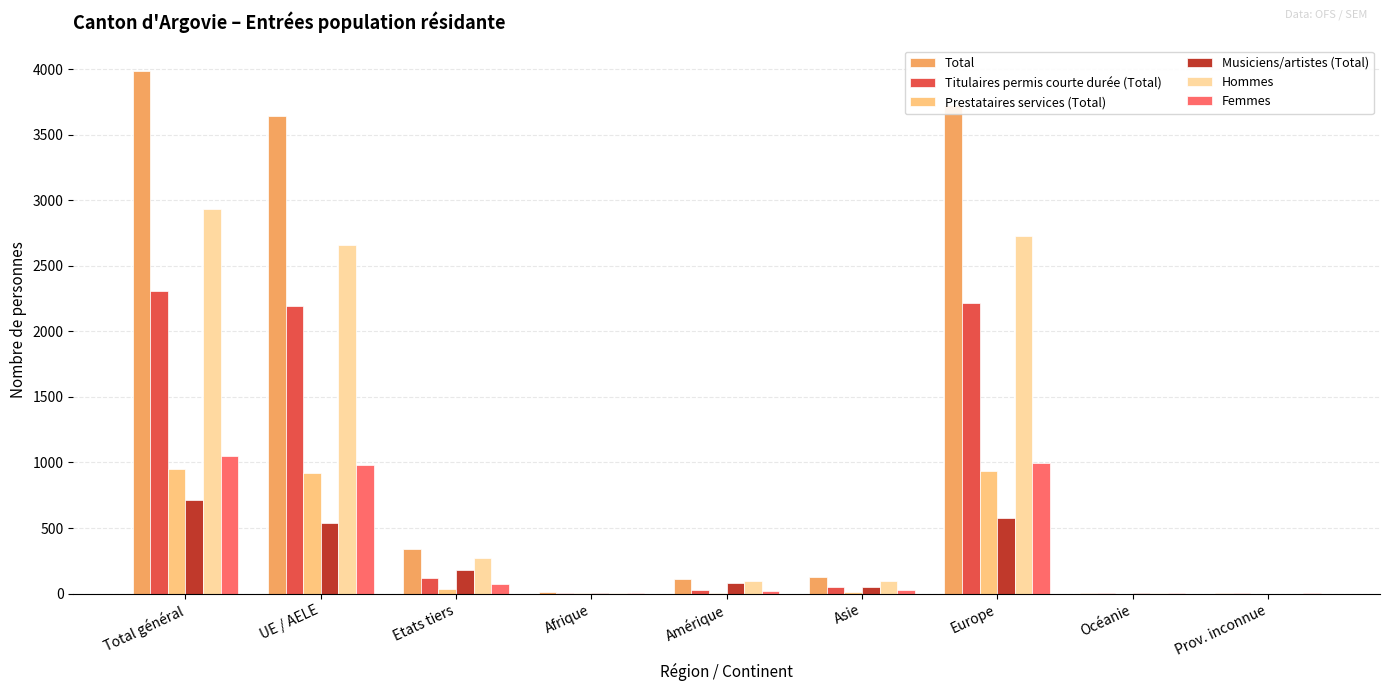

Which category has the lowest value across all series?

Océanie